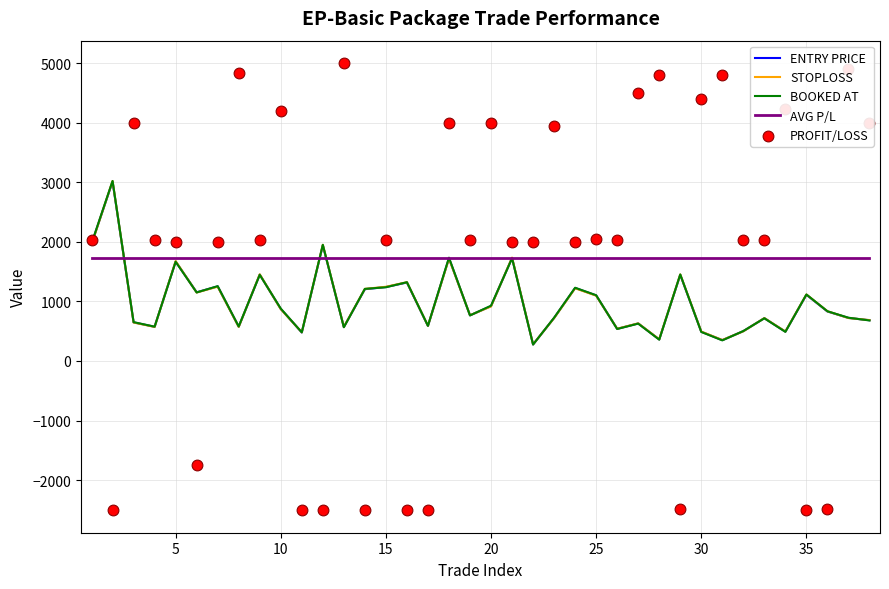

What is the maximum value for ENTRY PRICE?

3010.8